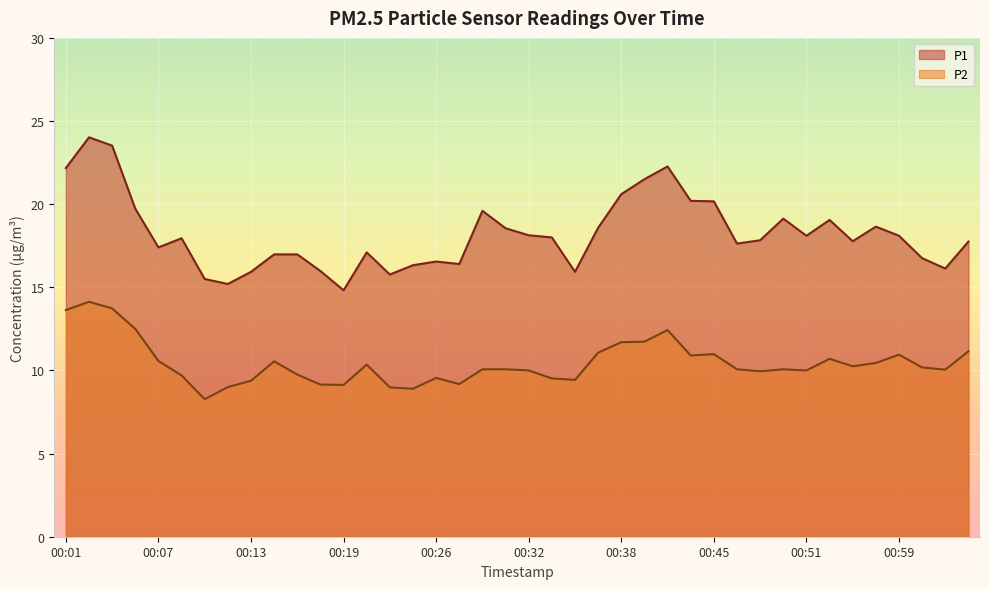

What is the value of the P2 point at the 24th from the left?

11.1